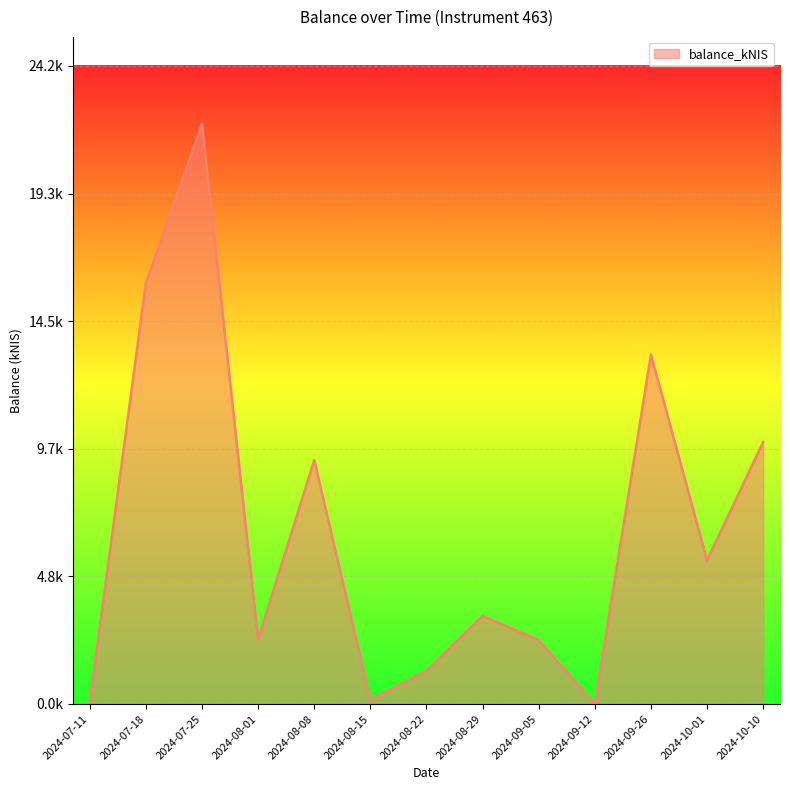

Where is the first local minimum?

2024-08-01